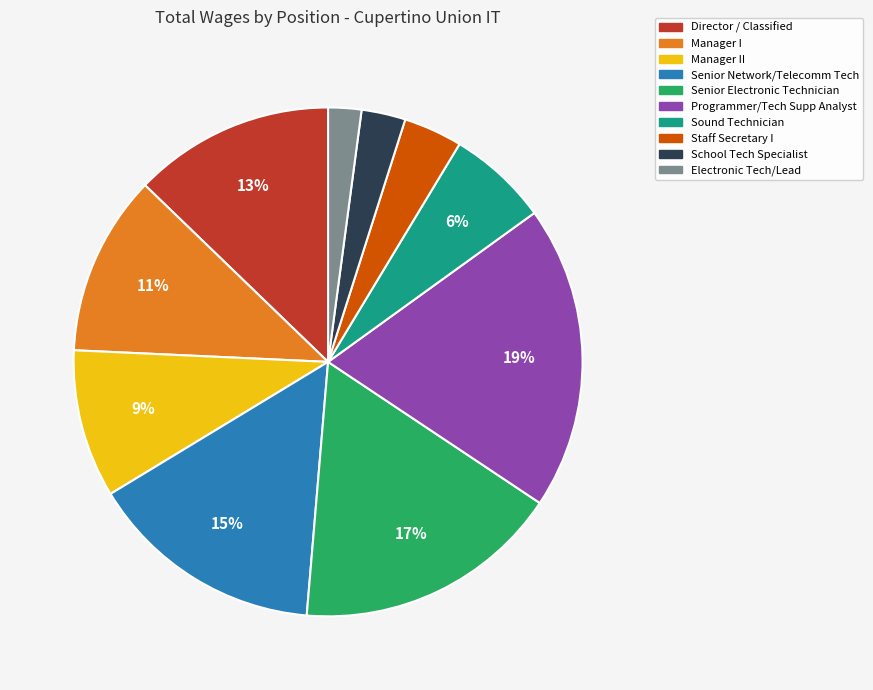

Is there any slice that represents more than half of the pie?

No